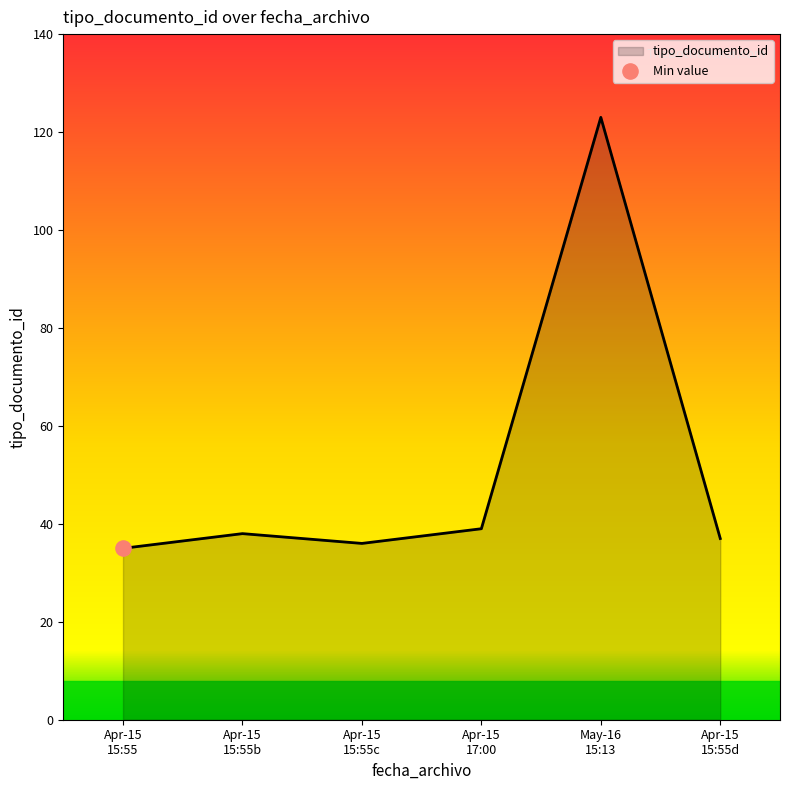

What is the minimum value shown in the chart?

35